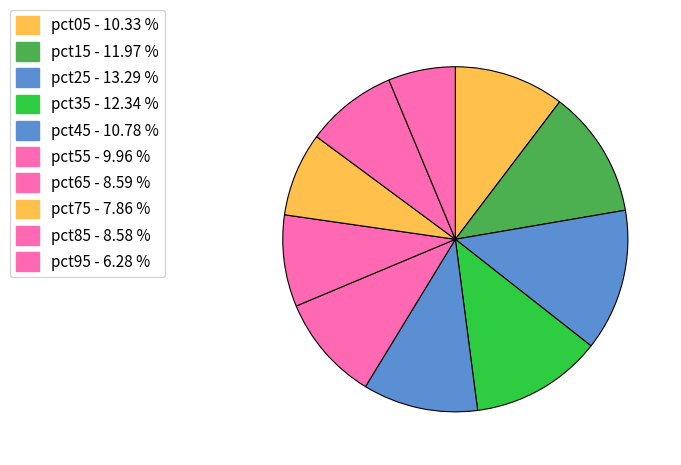

What percentage is the pct15 slice, to the nearest percent?

12%